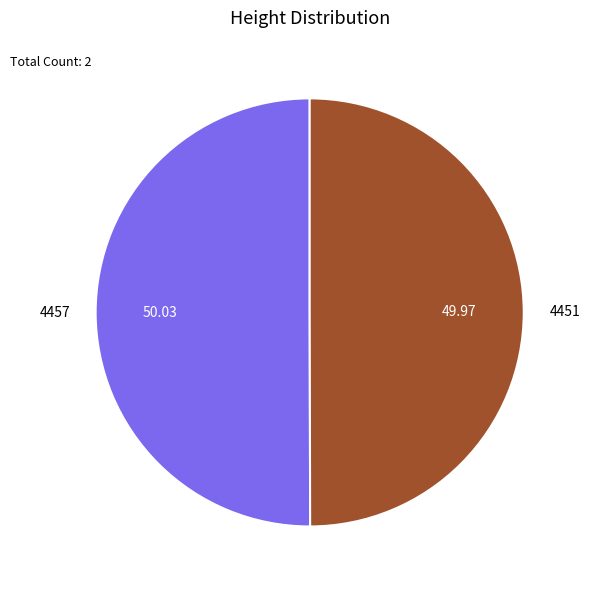

Do 4457 and 4451 together represent more than half of the pie?

Yes